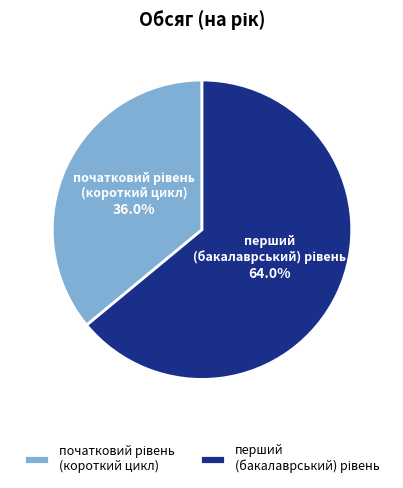

Does any single category account for the majority?

Yes